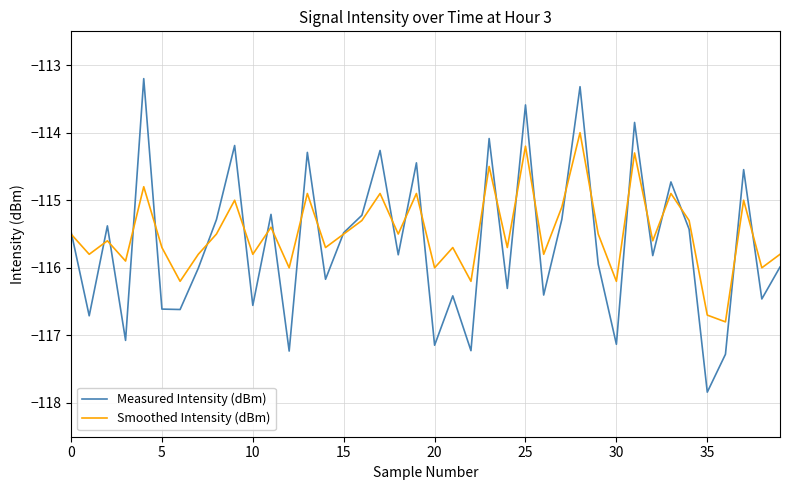

What is the highest value of the Smoothed Intensity (dBm) series?

-114.0